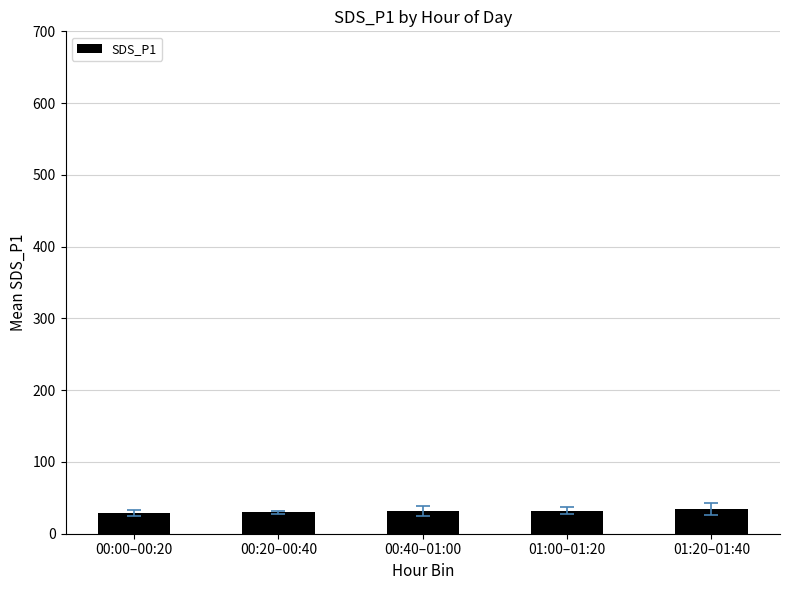

Approximately how many times larger is the value at 00:20–00:40 compared to 01:00–01:20?

0.9